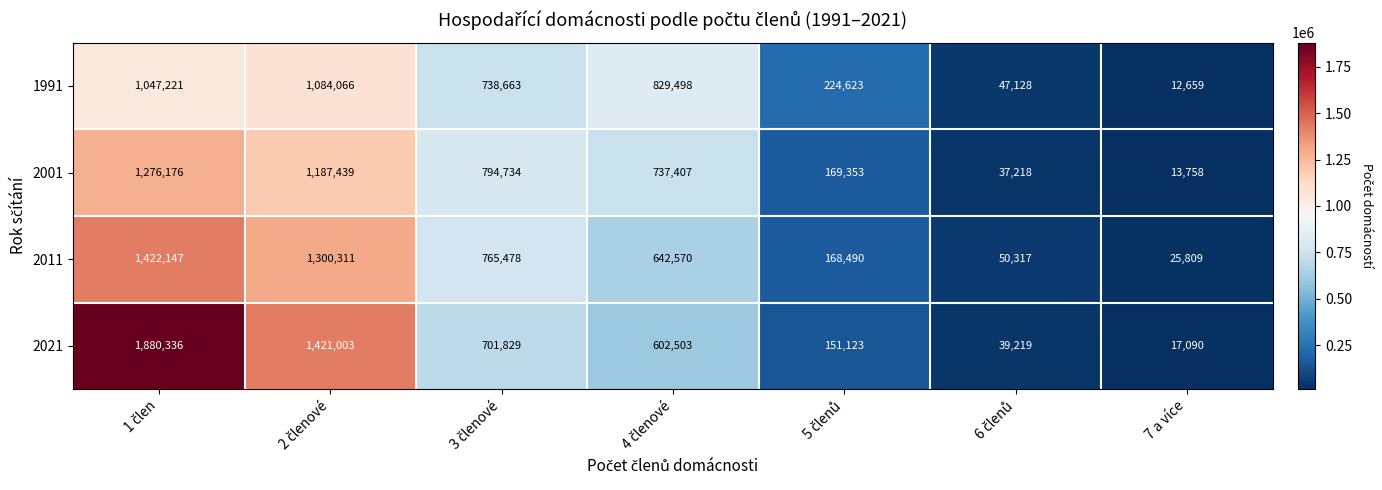

Which series has the largest range (max minus min)?

2021